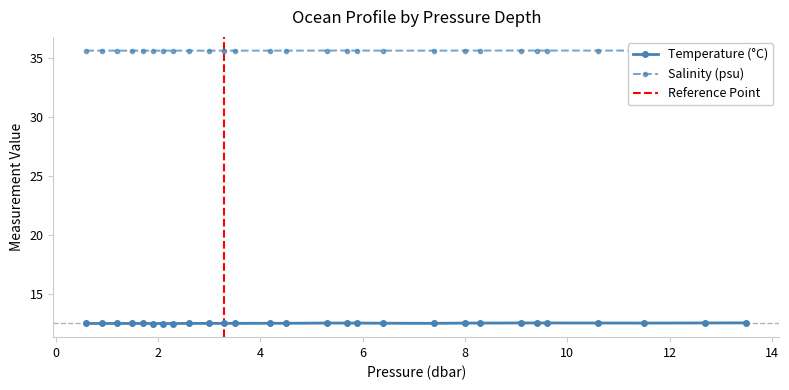

Between 4.5 and 5.3, which is larger?

5.3